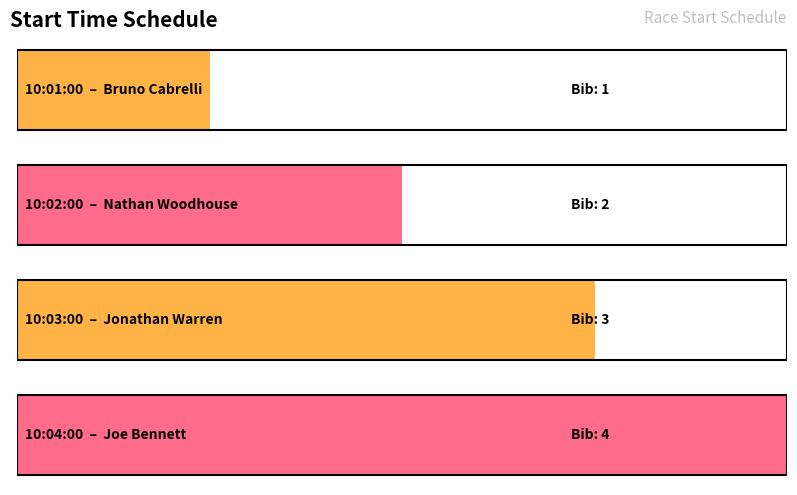

At which category does the chart reach its minimum across all series?

10:01:00